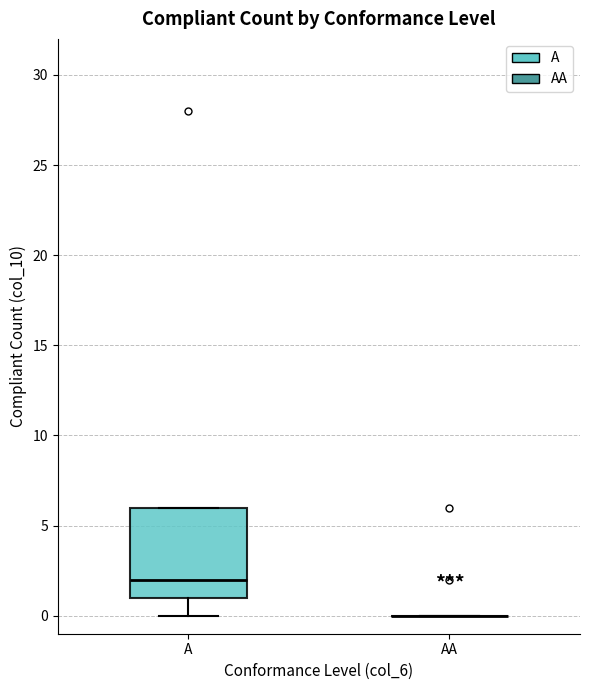

Reading left to right, read every box against the y-axis: the position of its median line, the range the box covers, and the ends of its whiskers. The values are not printed on the chart, so give them approximately, as read against the axis.

A: median 2, box 1 to 6, whiskers 0 to 6
AA: box collapsed to a line at 0, whiskers 0 to 0